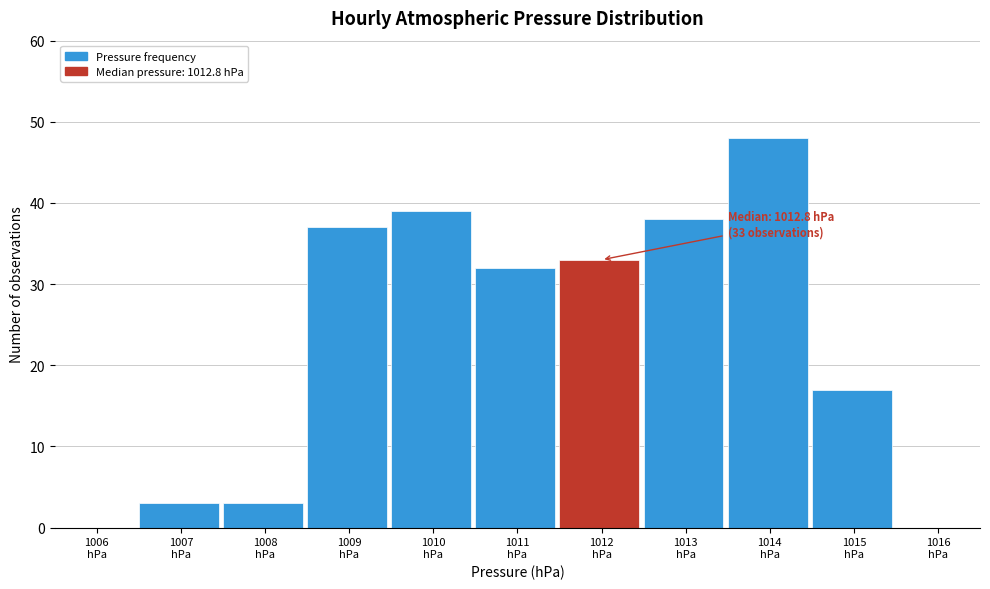

What is the sum of all values?

250